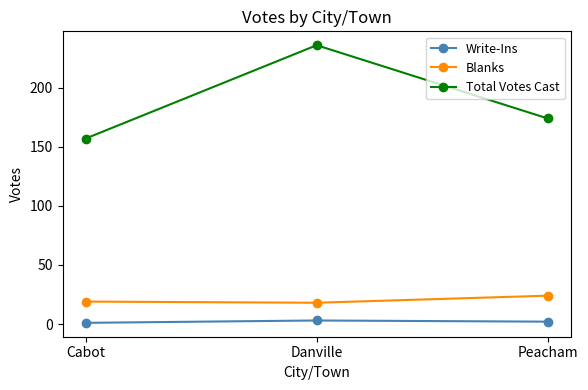

What is the total value across all series at Danville?

257